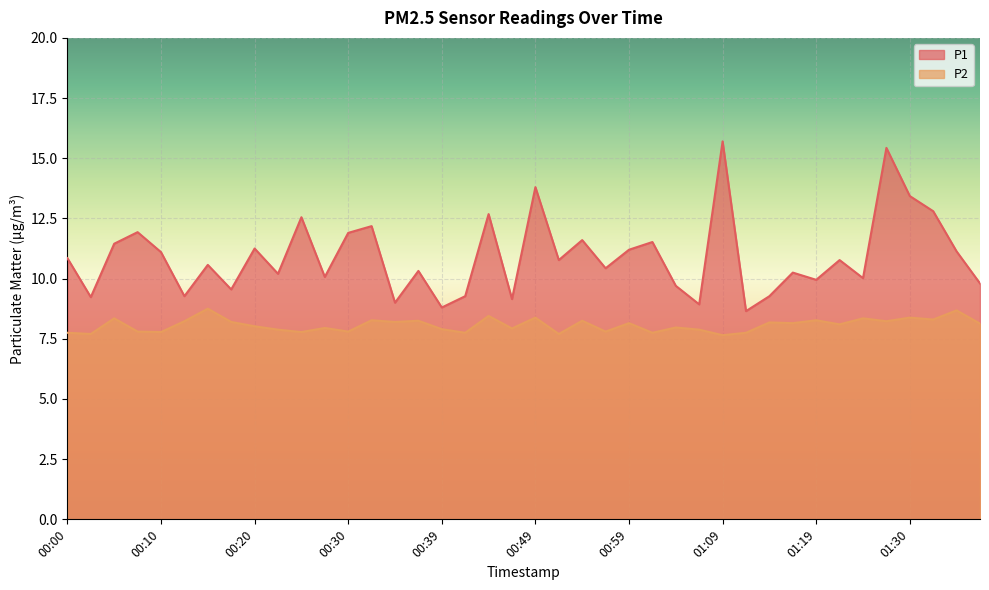

What position from the right is 01:09?

12